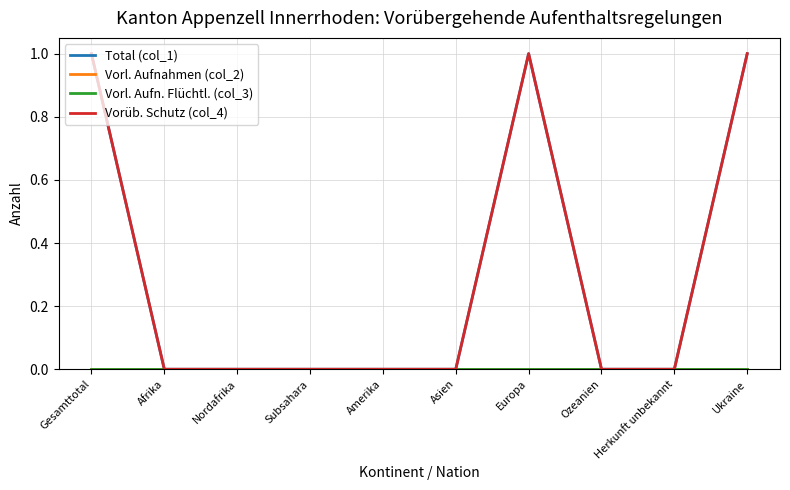

Does the chart have visible grid lines?

Yes